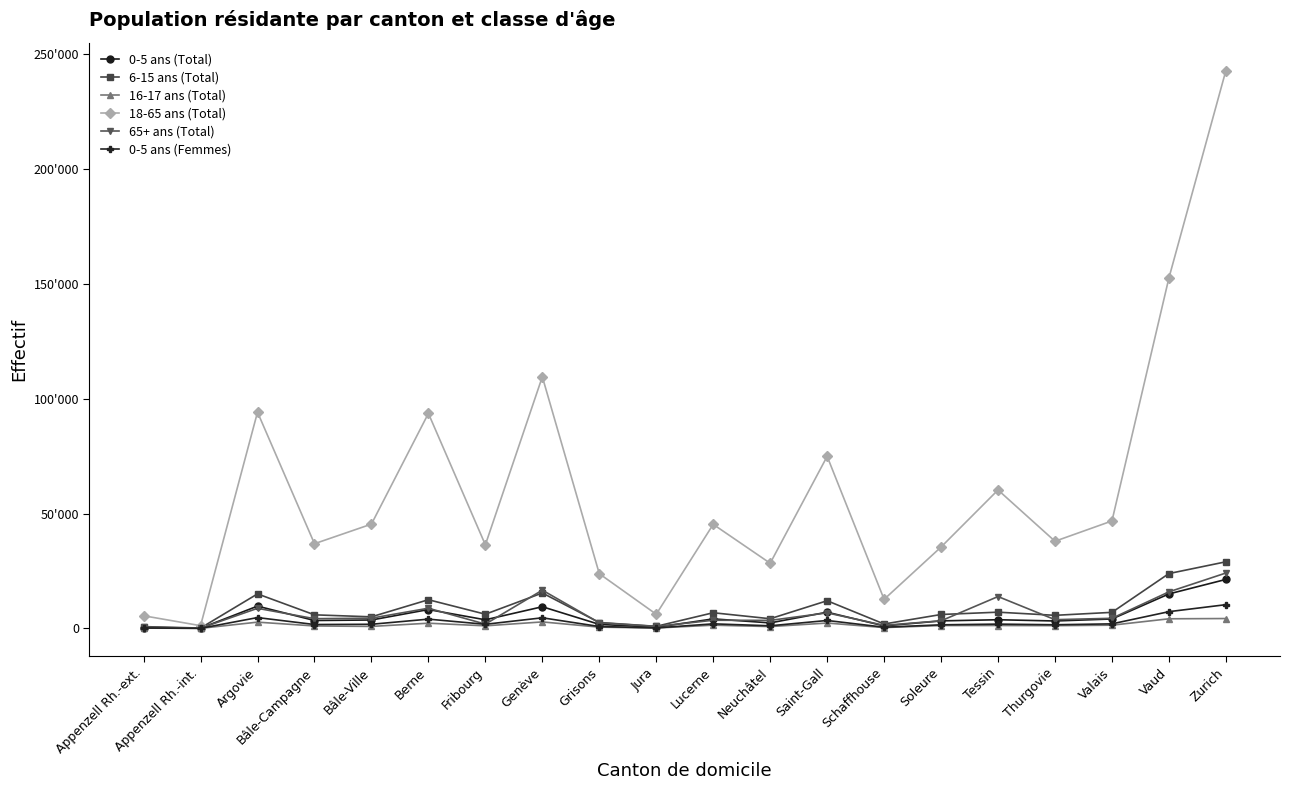

Which series has the widest spread of values?

18-65 ans (Total)